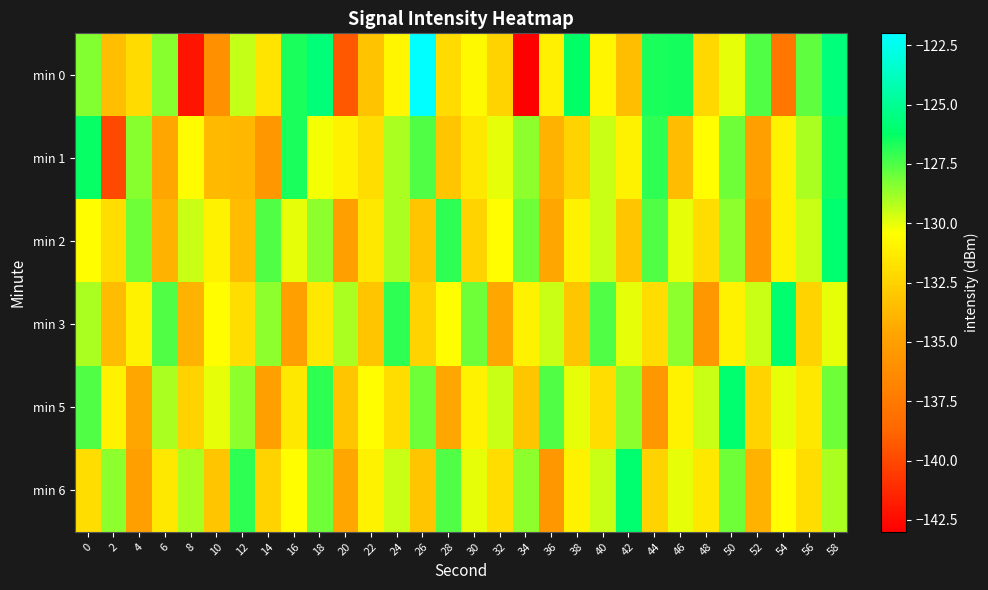

At 54, list the series in order from largest to smallest.

min 3, min 5, min 6, min 1, min 2, min 0